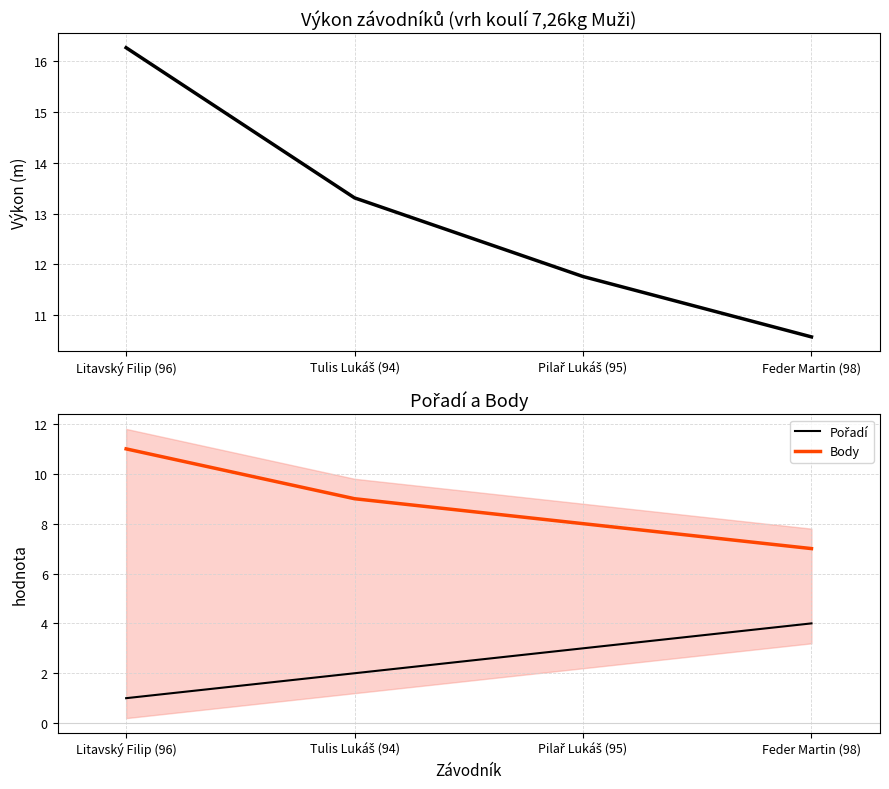

Read the Pořadí value at Pilař Lukáš (95).

3.0